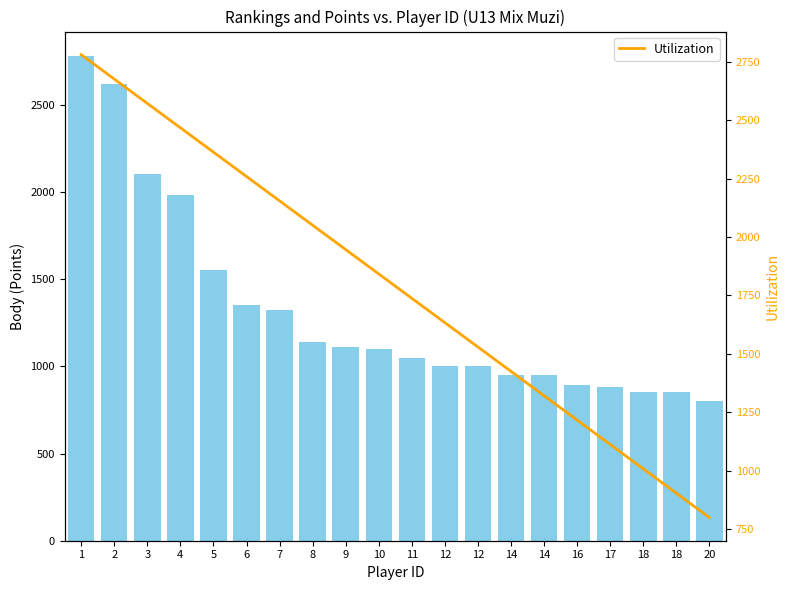

List the series in order of their overall mean, highest first.

Utilization, Body